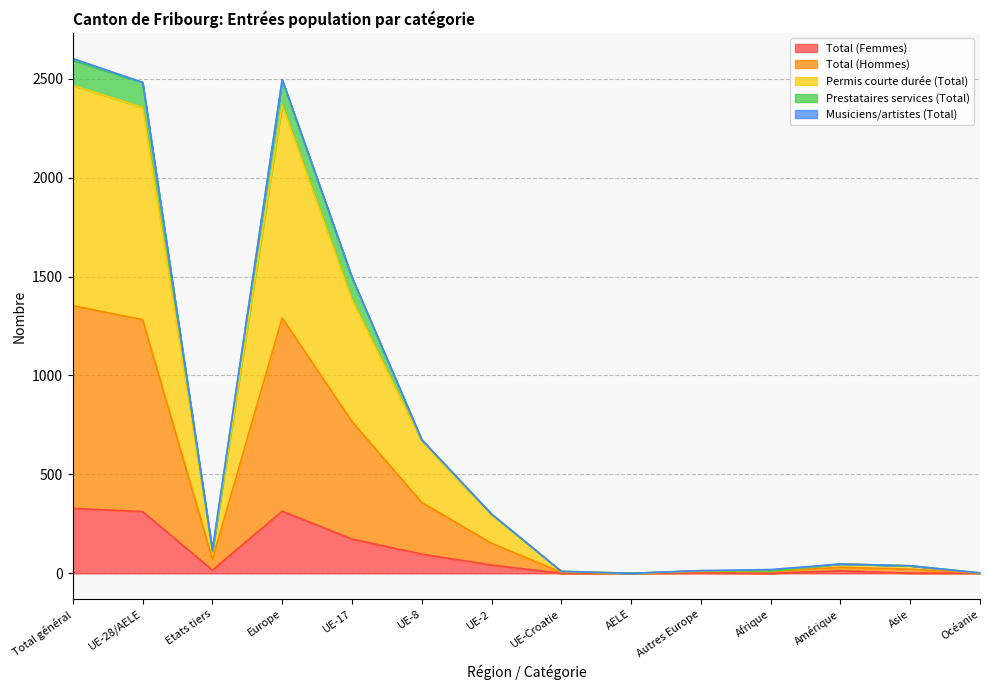

What position from the right is Afrique?

4